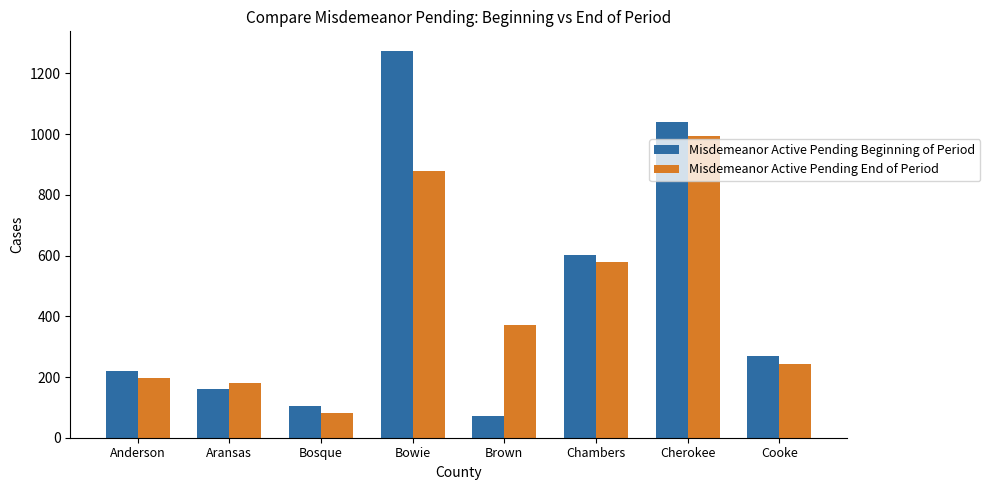

Count the number of categories in the chart.

8